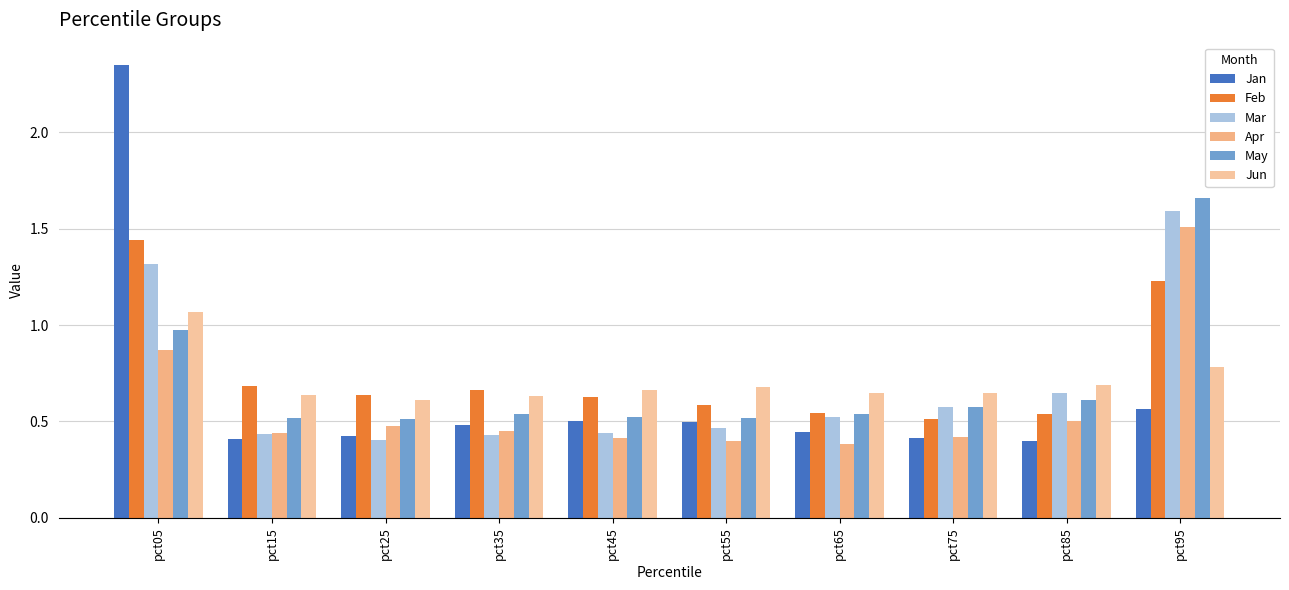

Which series has the widest spread of values?

Jan